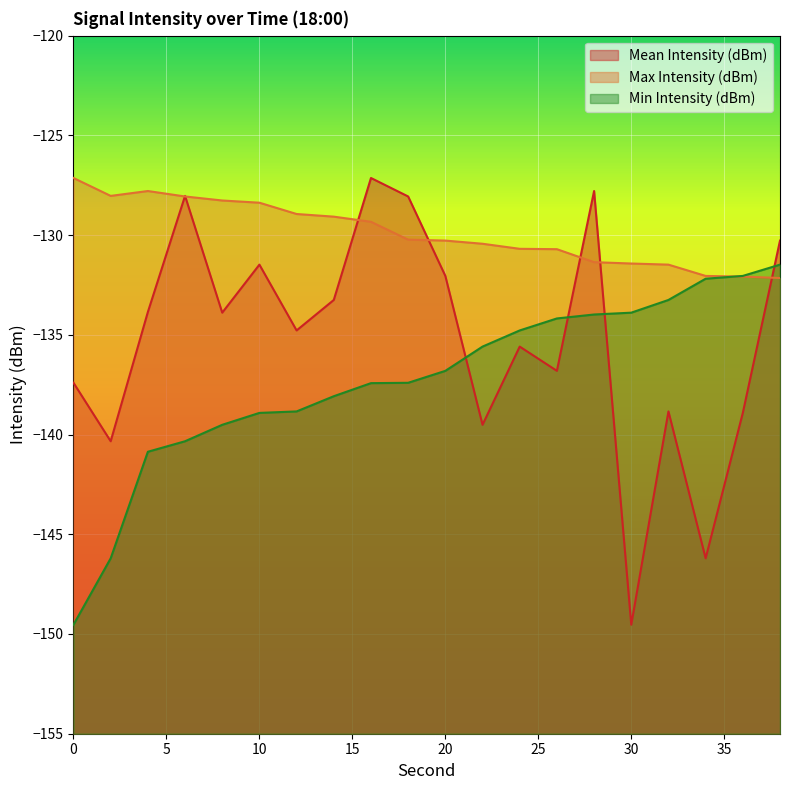

What is the sum of all Max Intensity (dBm) values?

-2597.9